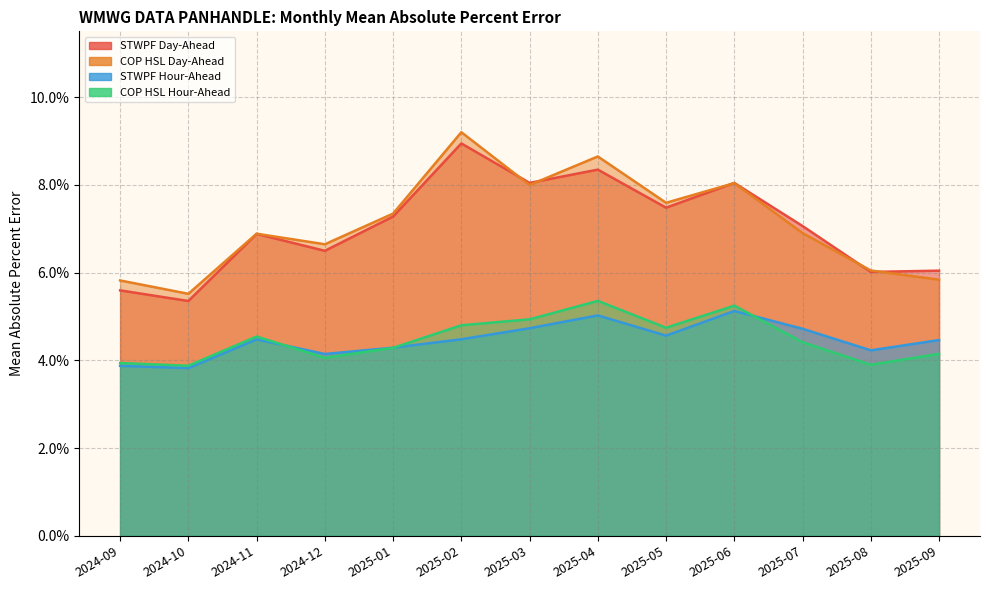

Where is the first local maximum for COP HSL Day-Ahead?

2024-11